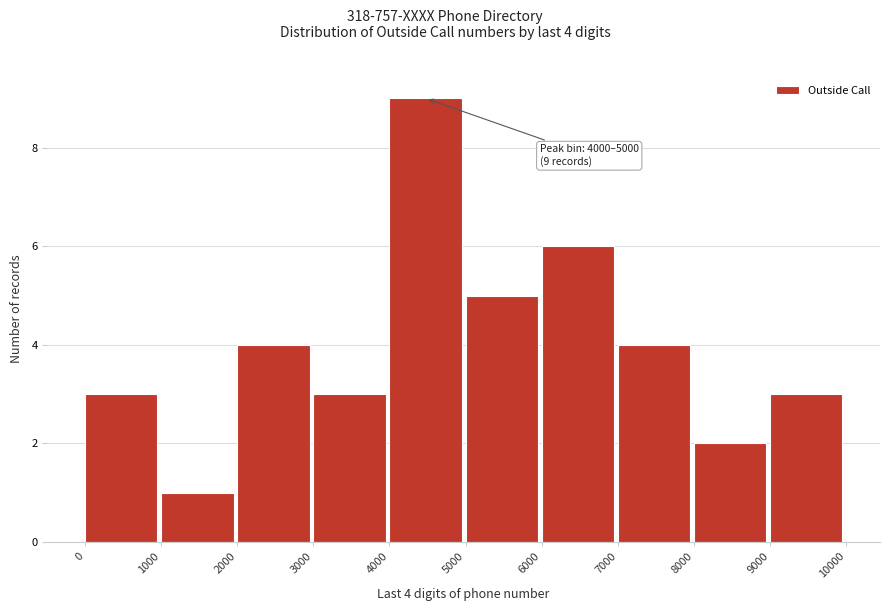

Which range on the x-axis has the tallest bar?

4000 to 5000